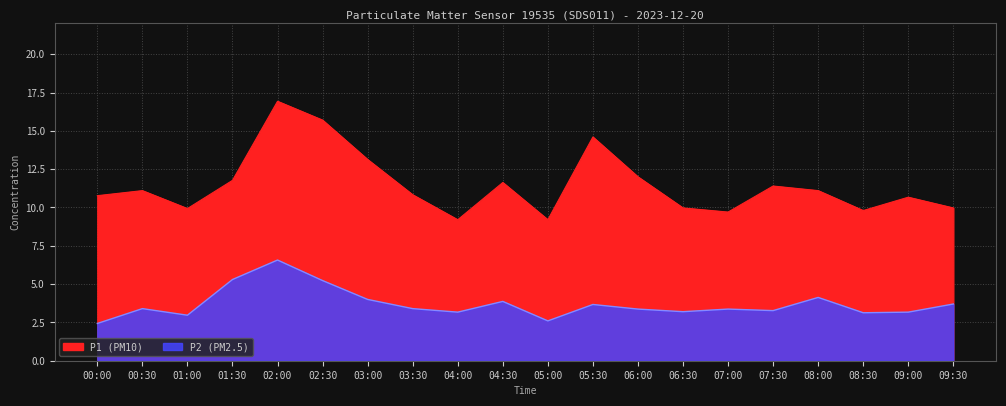

In P2, how many points are higher than both neighbors (excluding endpoints)?

6